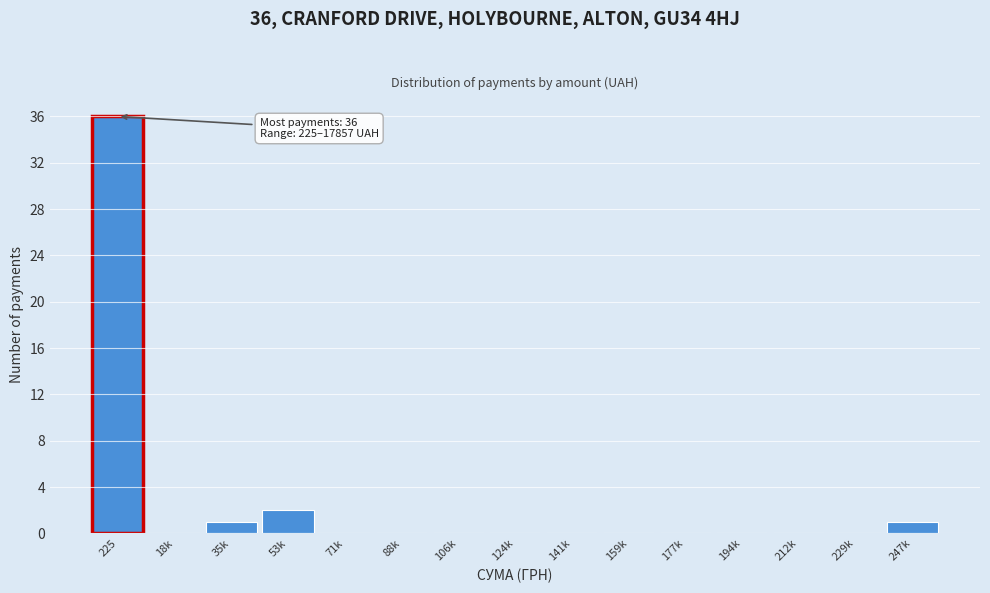

Reading left to right, transcribe all the data shown in this chart.

225=36	18k=0	35k=1	53k=2	71k=0	88k=0	106k=0	124k=0	141k=0	159k=0	177k=0	194k=0	212k=0	229k=0	247k=1